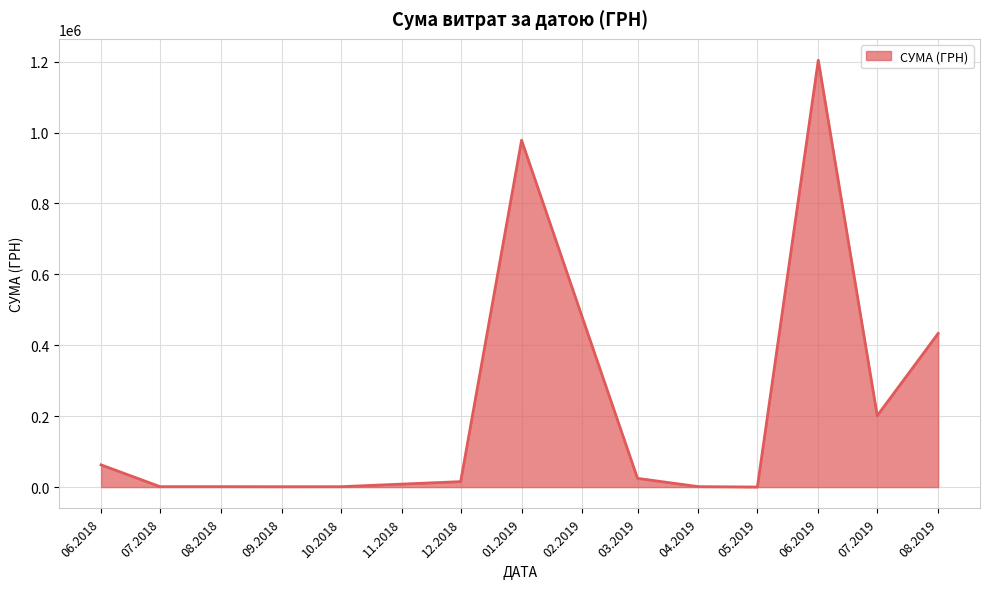

What is the greatest value displayed?

1204251.0